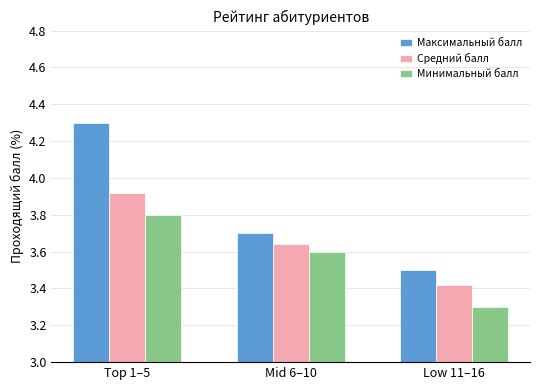

Which label corresponds to the smallest value in the chart?

Low 11–16